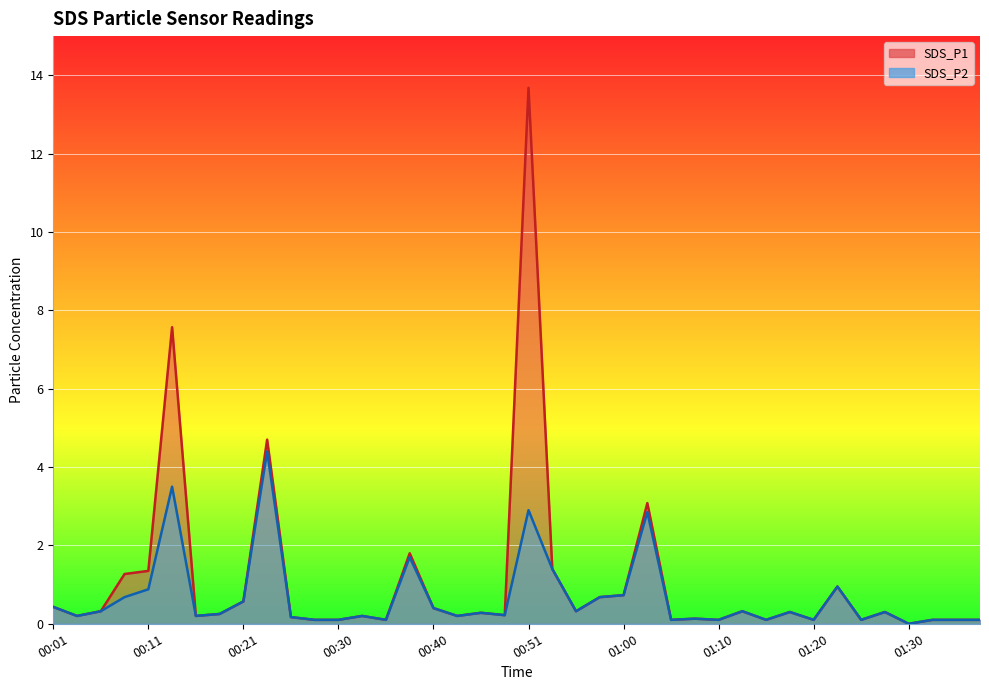

How many lines are shown in the chart?

2